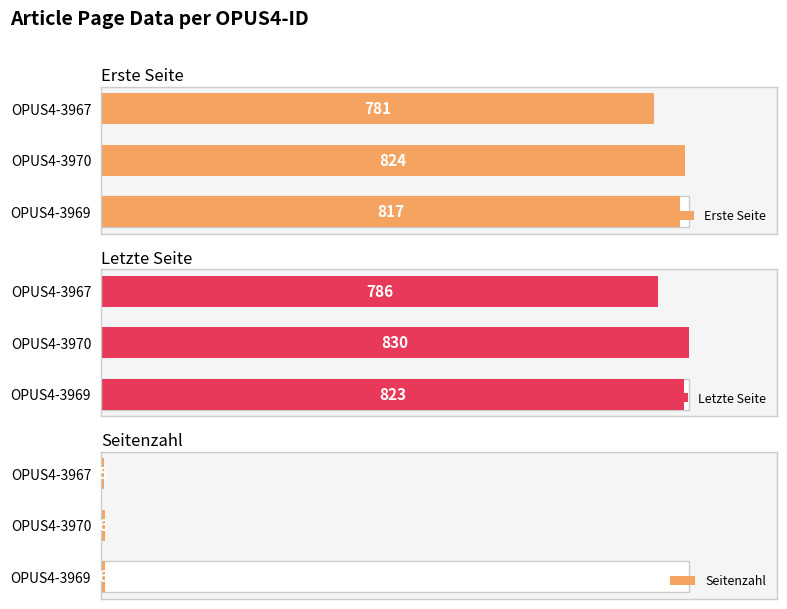

Are the bars horizontal?

Yes